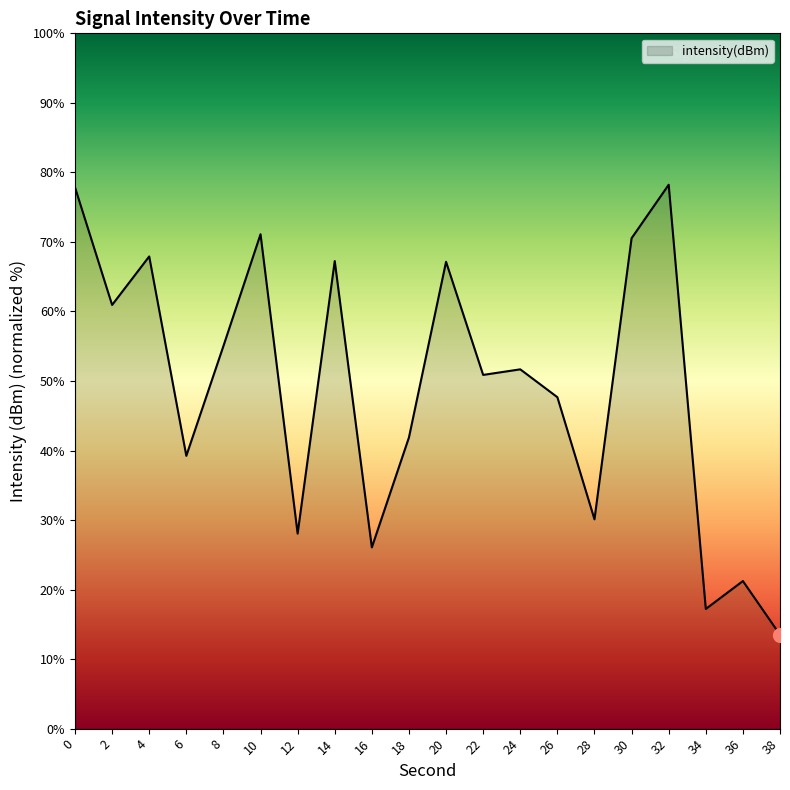

What is the sum of the values at 34 and 22?

68.1